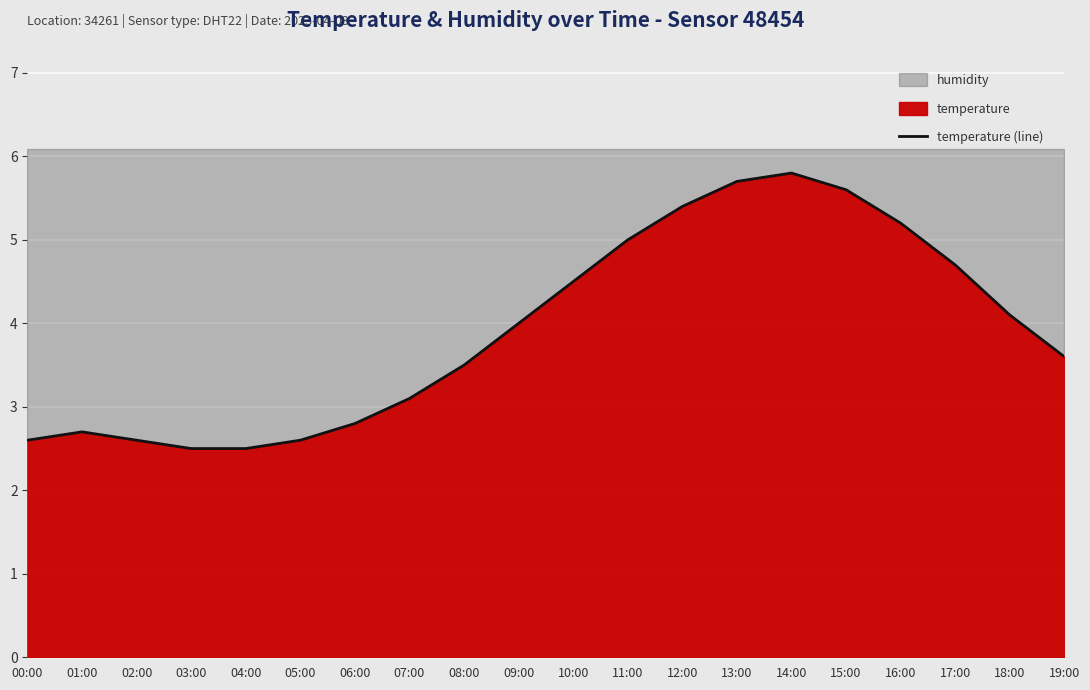

At which category does the chart reach its minimum across all series?

03:00